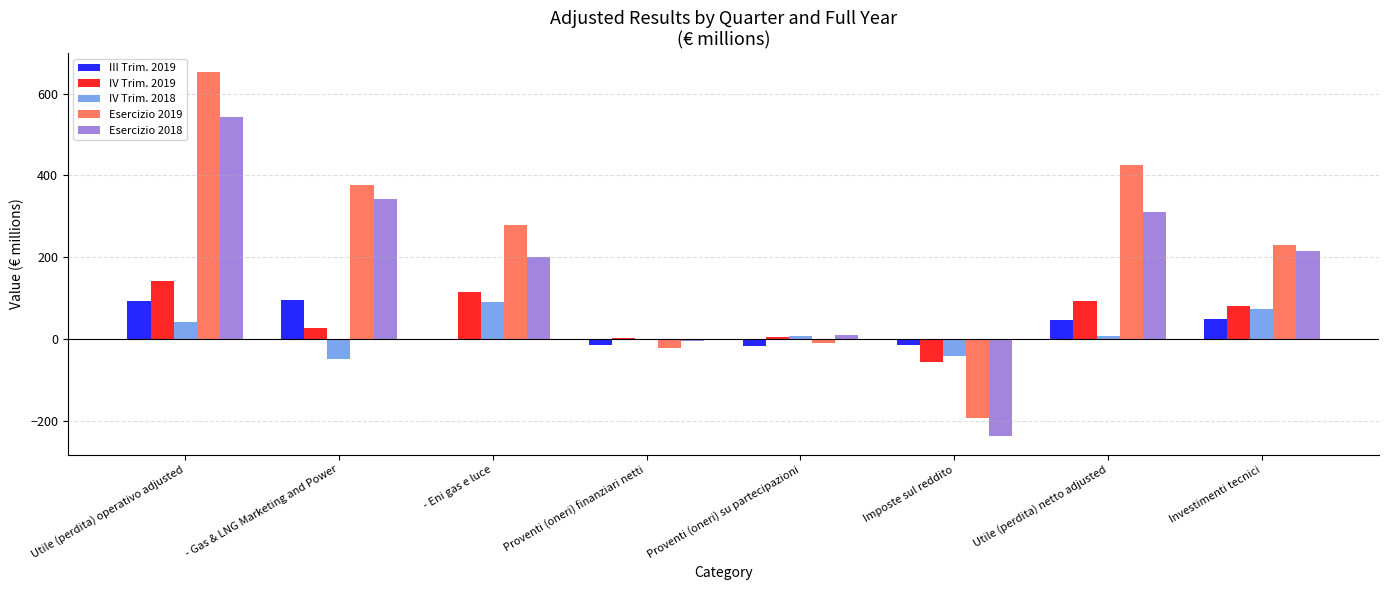

At which label is IV Trim. 2019 closest to 43?

- Gas & LNG Marketing and Power